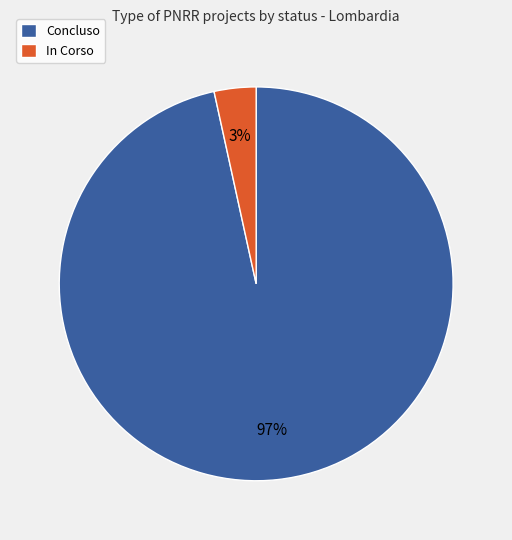

Is it true that Concluso is 97% of the pie?

True